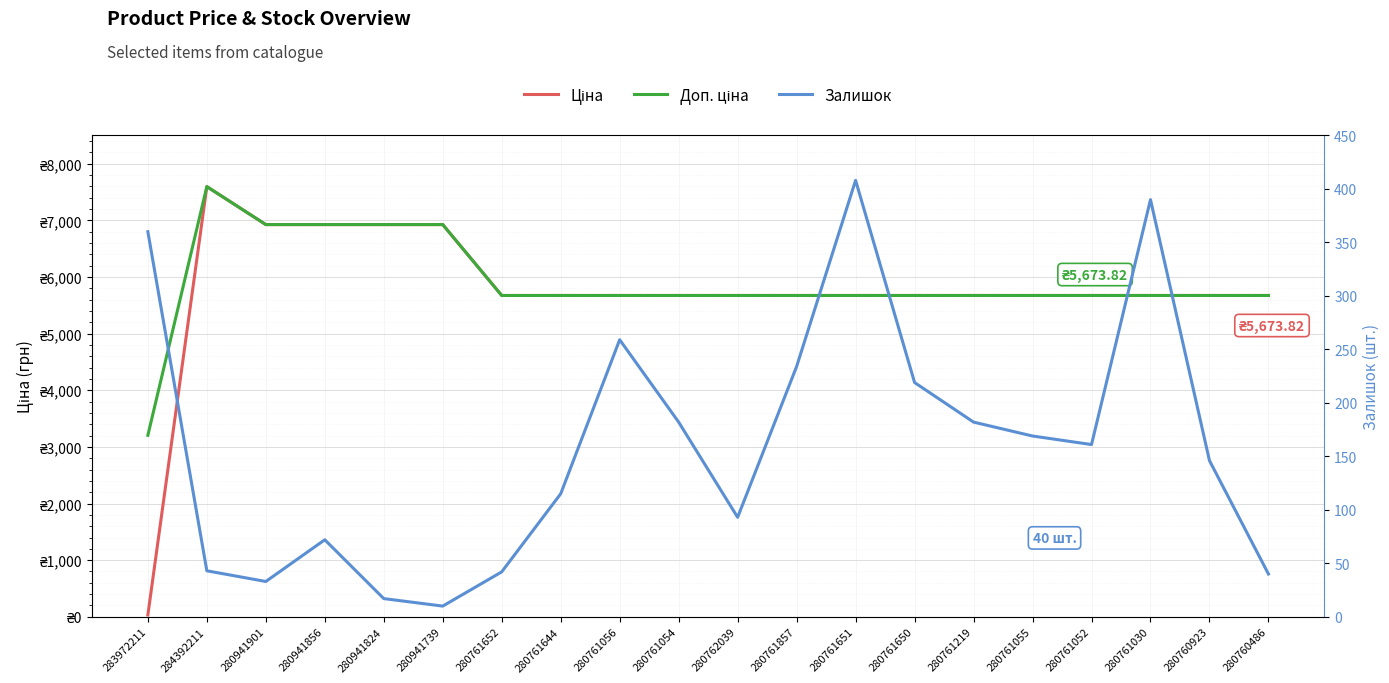

What is the minimum value shown in the chart?

10.0